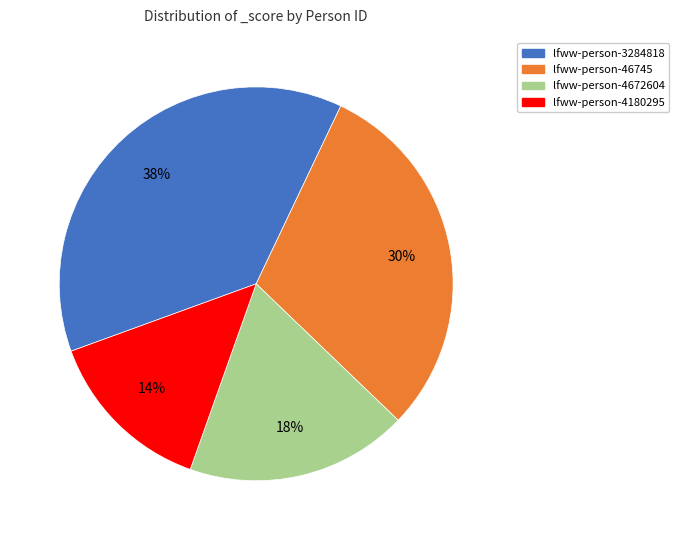

The lfww-person-3284818 slice represents 23% of the pie. True or false?

False